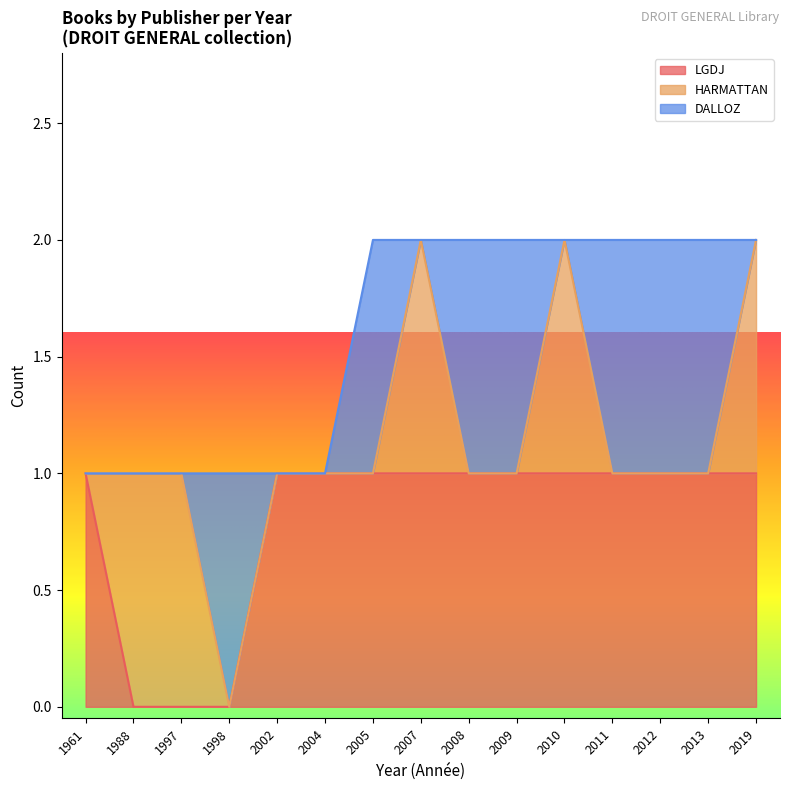

The LGDJ series shows 0 at 1961. True or false?

False